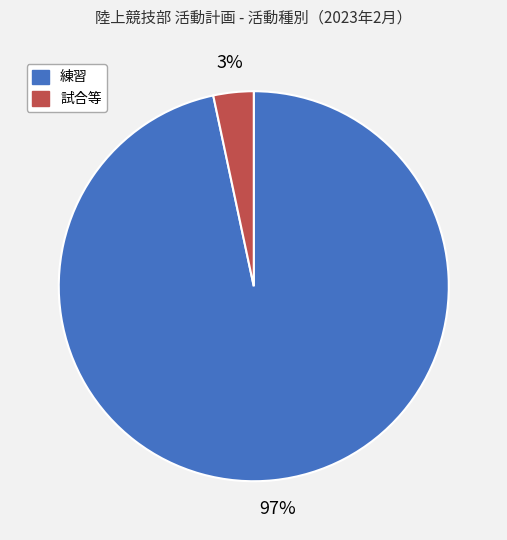

Which category has the smallest portion of the pie?

試合等